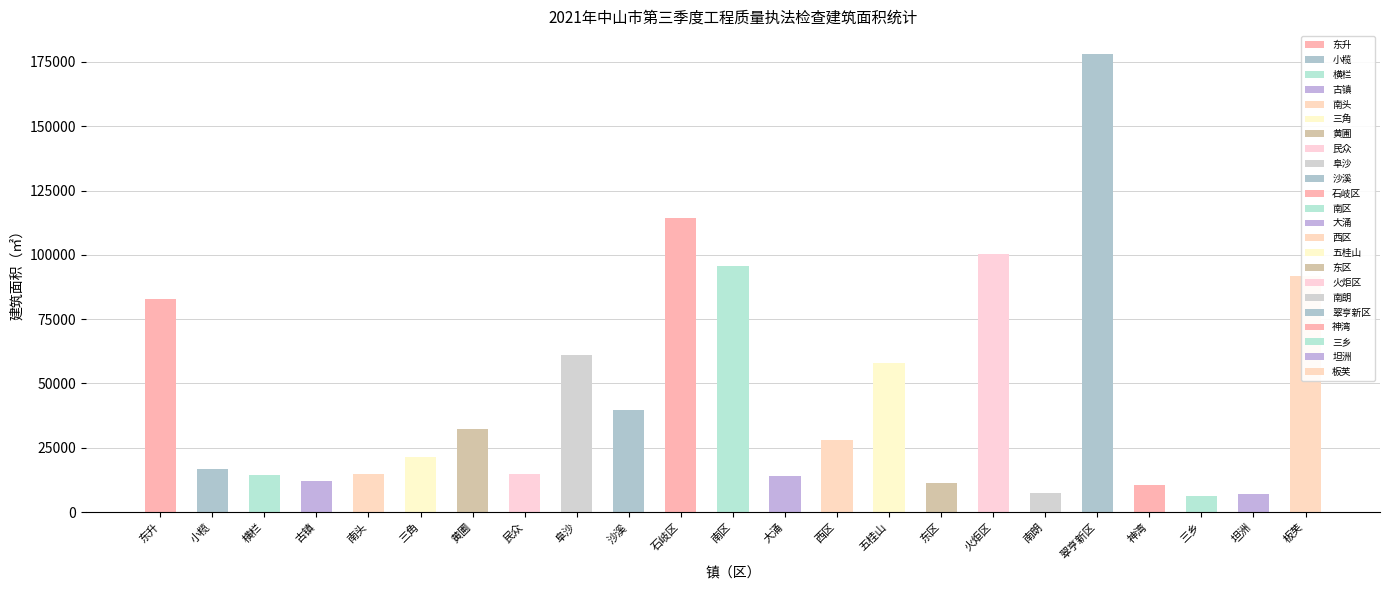

At which category does the chart reach its peak across all series?

翠亨新区